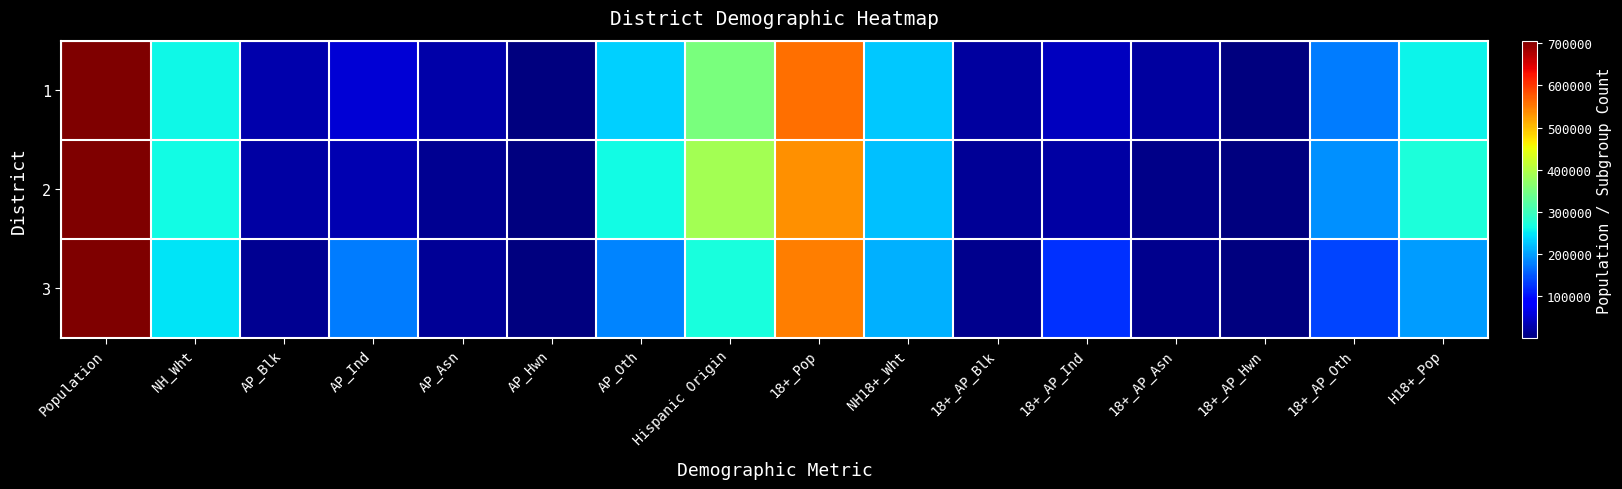

What is the minimum value shown in the chart?

1297